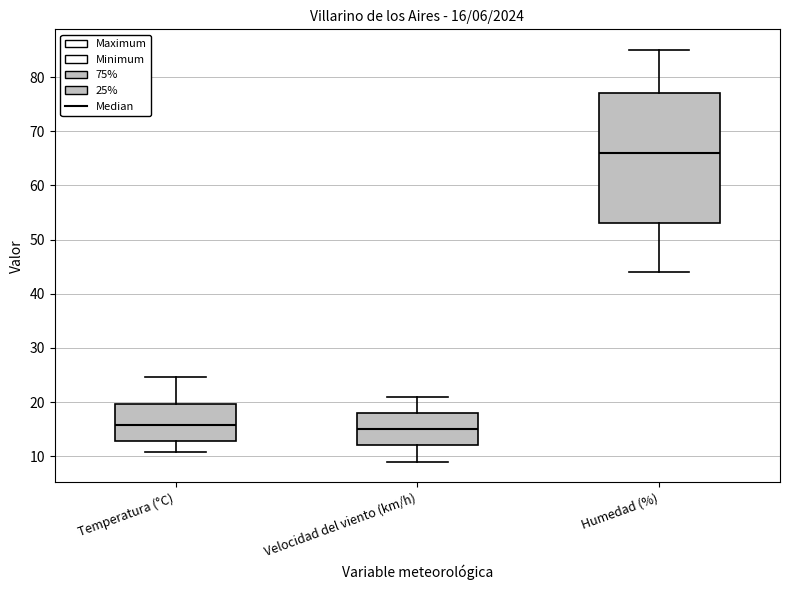

Comparing the boxes themselves (not the whiskers), which one is the tallest?

Humedad (%)